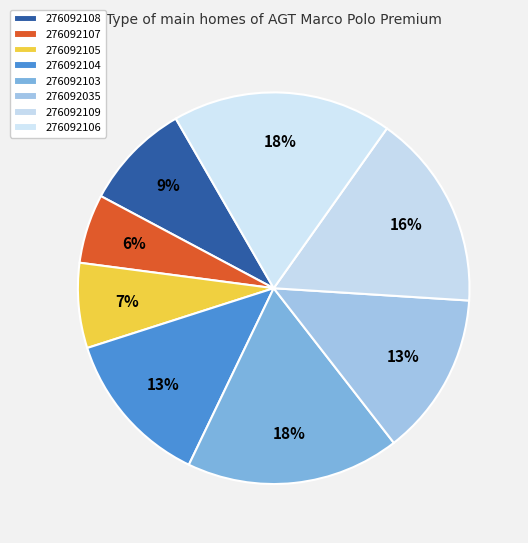

What percentage do 276092108 and 276092103 together represent?

26.5%